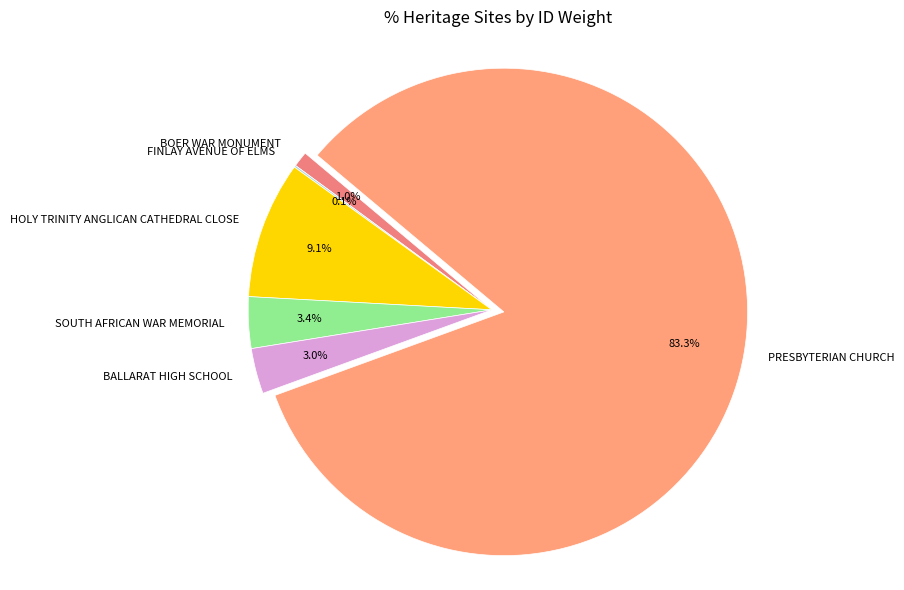

To the nearest percent, what percentage of the pie is PRESBYTERIAN CHURCH?

83%